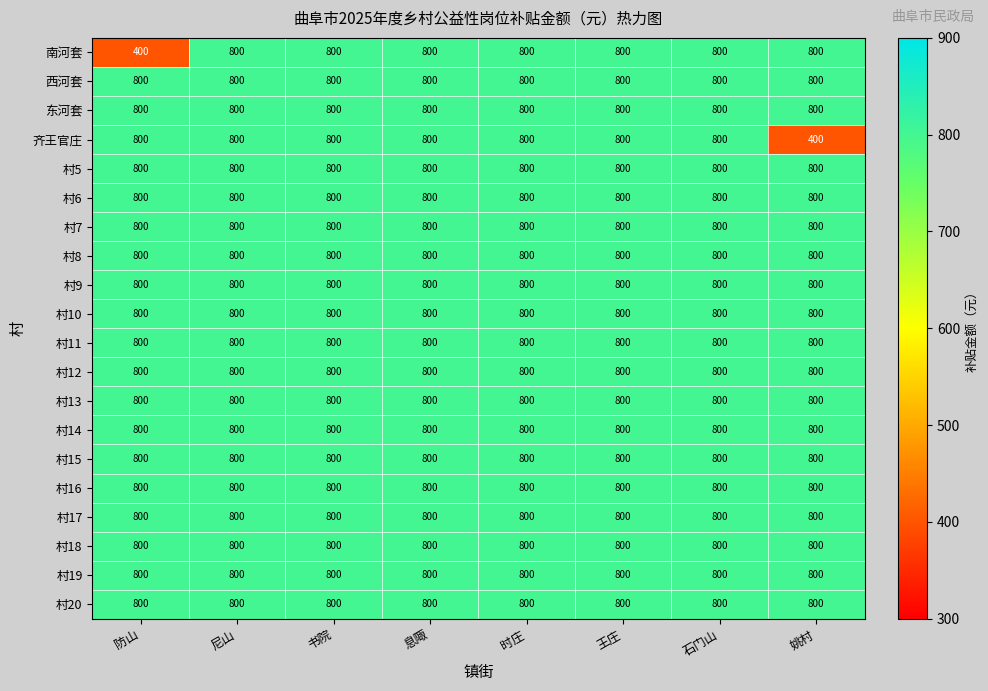

What is the sum of the 村17 values at 尼山 and 时庄?

1600